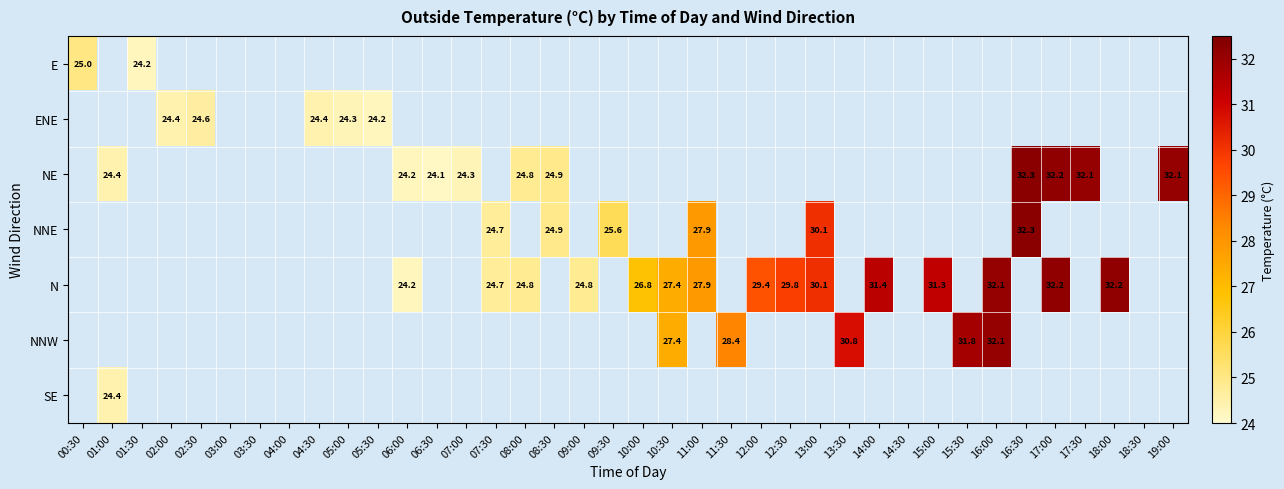

True or false: NNE has a value of 13.8 at 11:00.

False